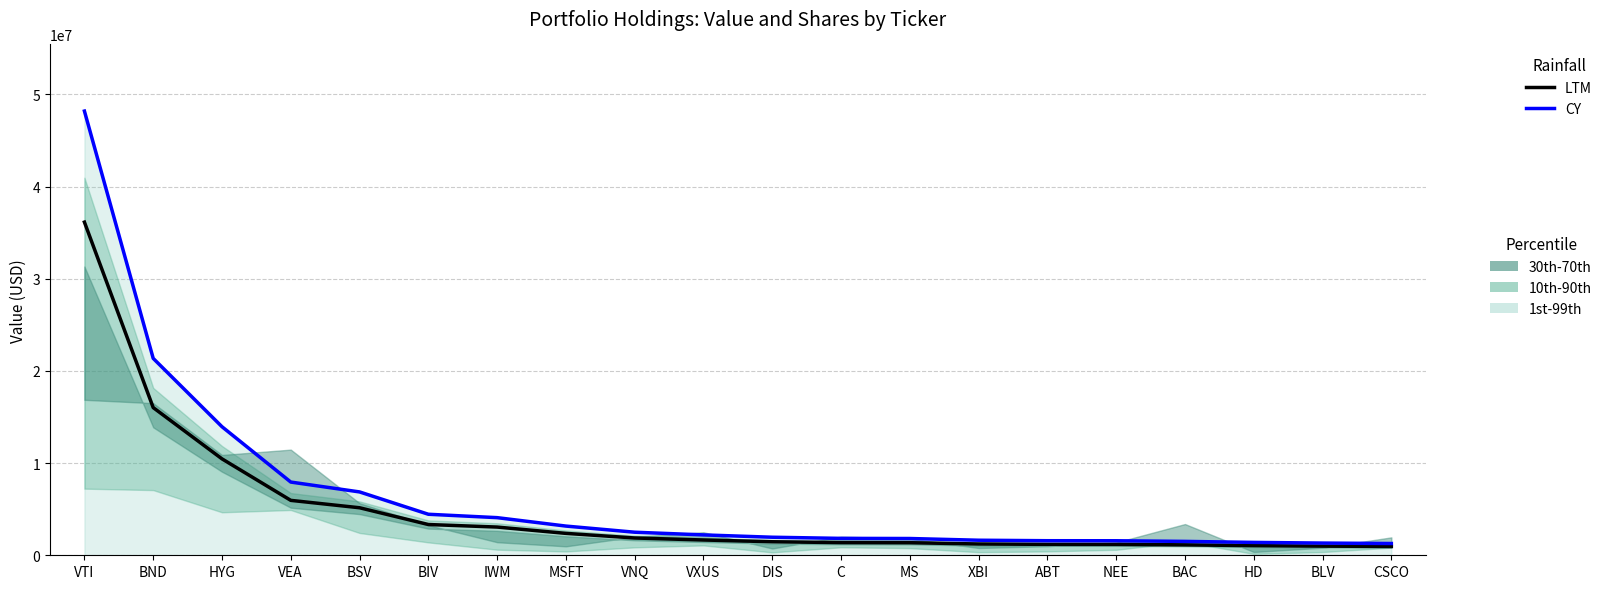

What is the sum of all CY values?

130611591.1